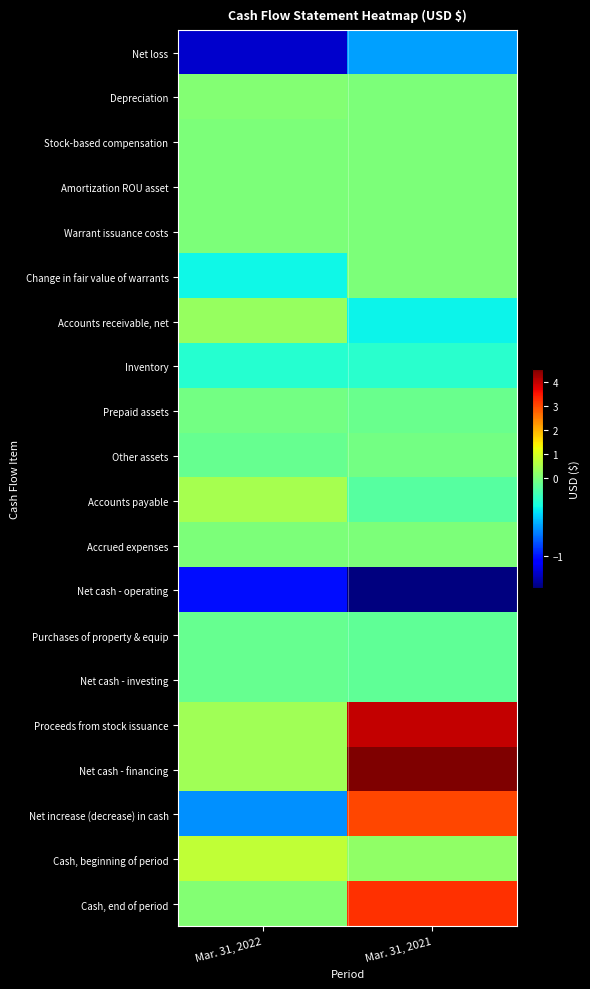

Which category has the lowest value across all series?

Mar. 31, 2021